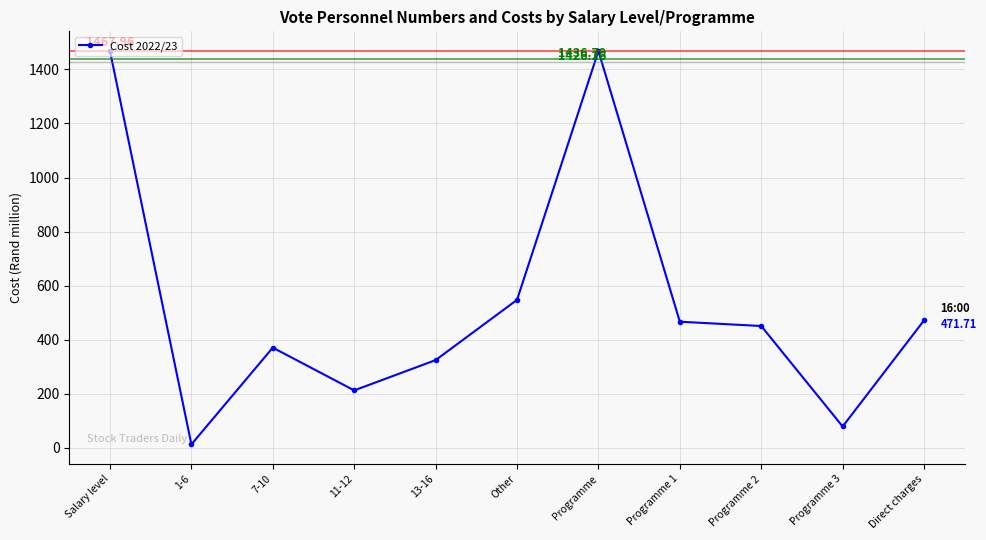

What is the ratio of the value at 11-12 to the value at Salary level?

0.1